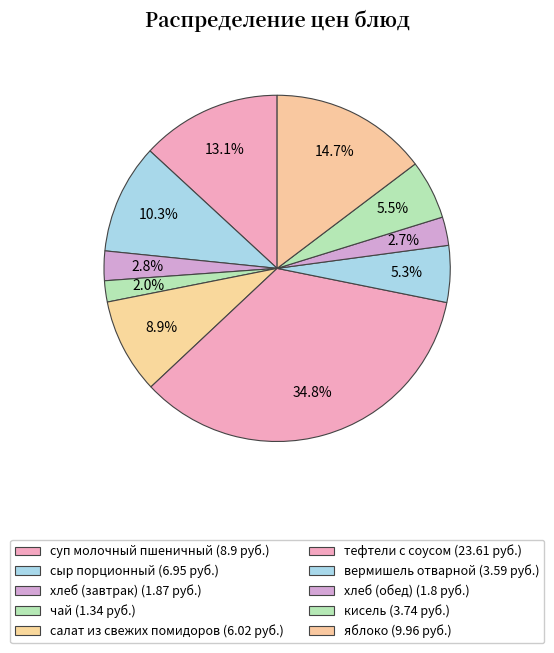

How many segments does this pie chart have?

10